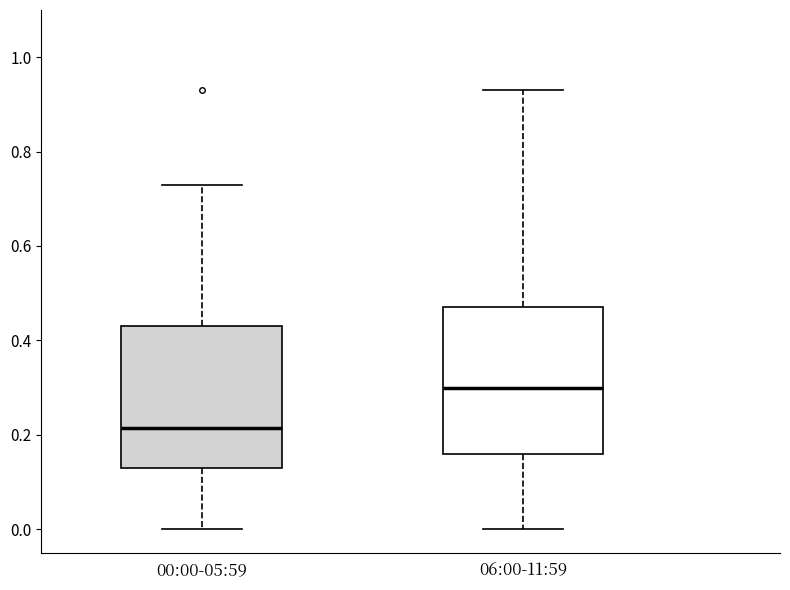

Reading left to right, transcribe this box plot: for each box, give where its median line is, the range the box spans, and where its two whiskers end, as read against the y-axis. The values are not printed on the chart, so give them approximately, as read against the axis.

00:00-05:59: median 0.22, box 0.14 to 0.44, whiskers 0.00 to 0.74
06:00-11:59: median 0.30, box 0.16 to 0.48, whiskers 0.00 to 0.94